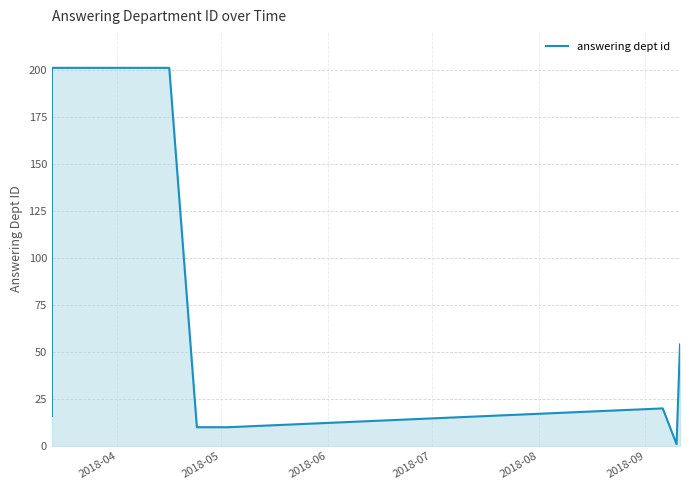

What is the value of the 3rd point from the left?

201